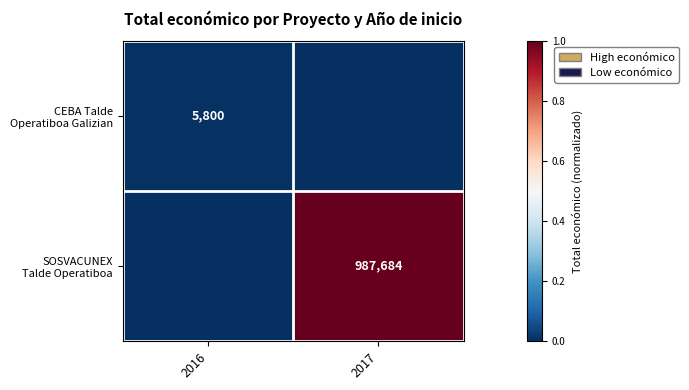

Which has a higher value, 2017 or 2016?

2016